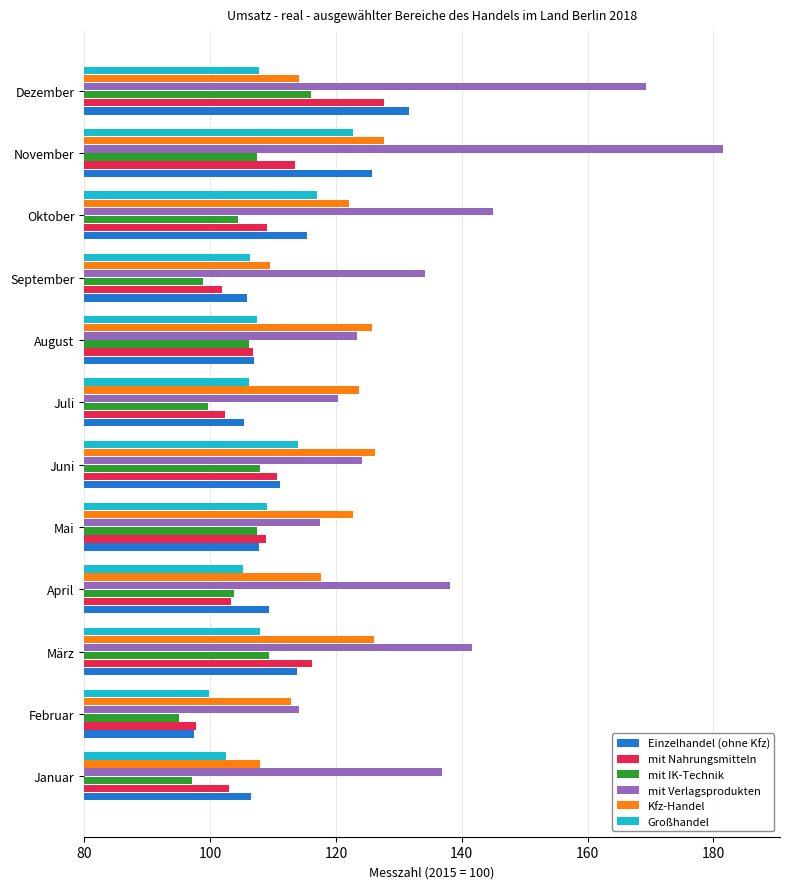

What is the difference between the second highest and minimum values in the Einzelhandel (ohne Kfz) series?

28.3